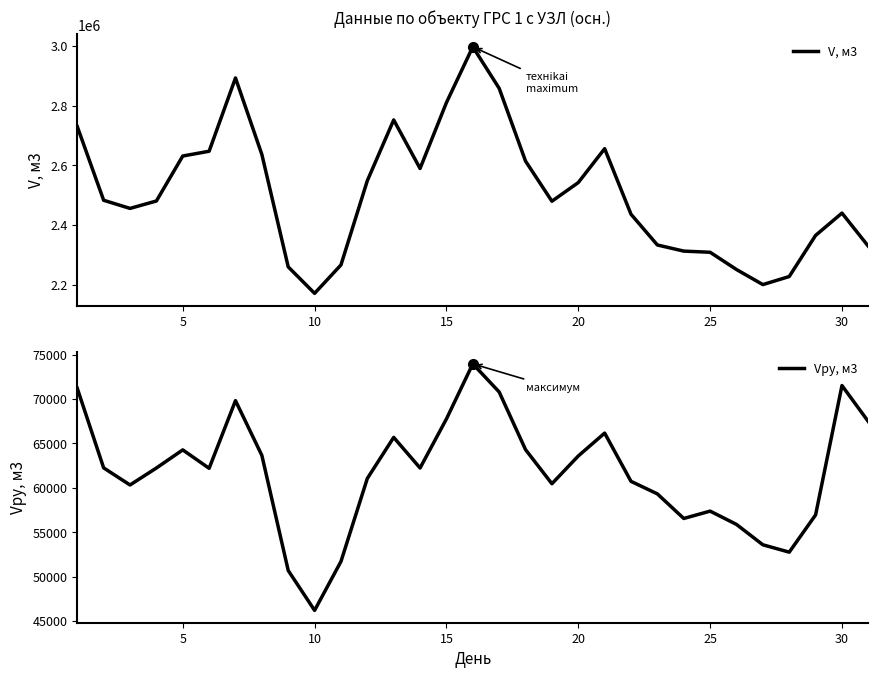

What value does the Vру, м3 series have at 30?

71508.6